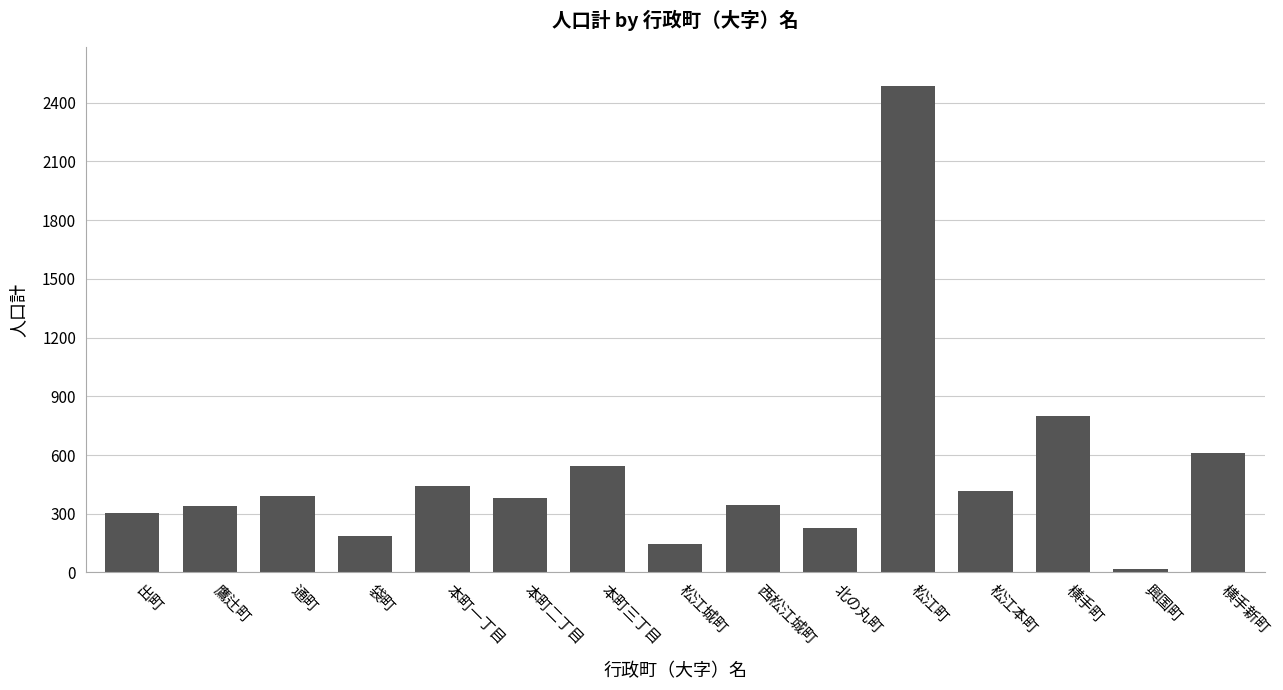

Is it true that the value at 袋町 is 184?

True